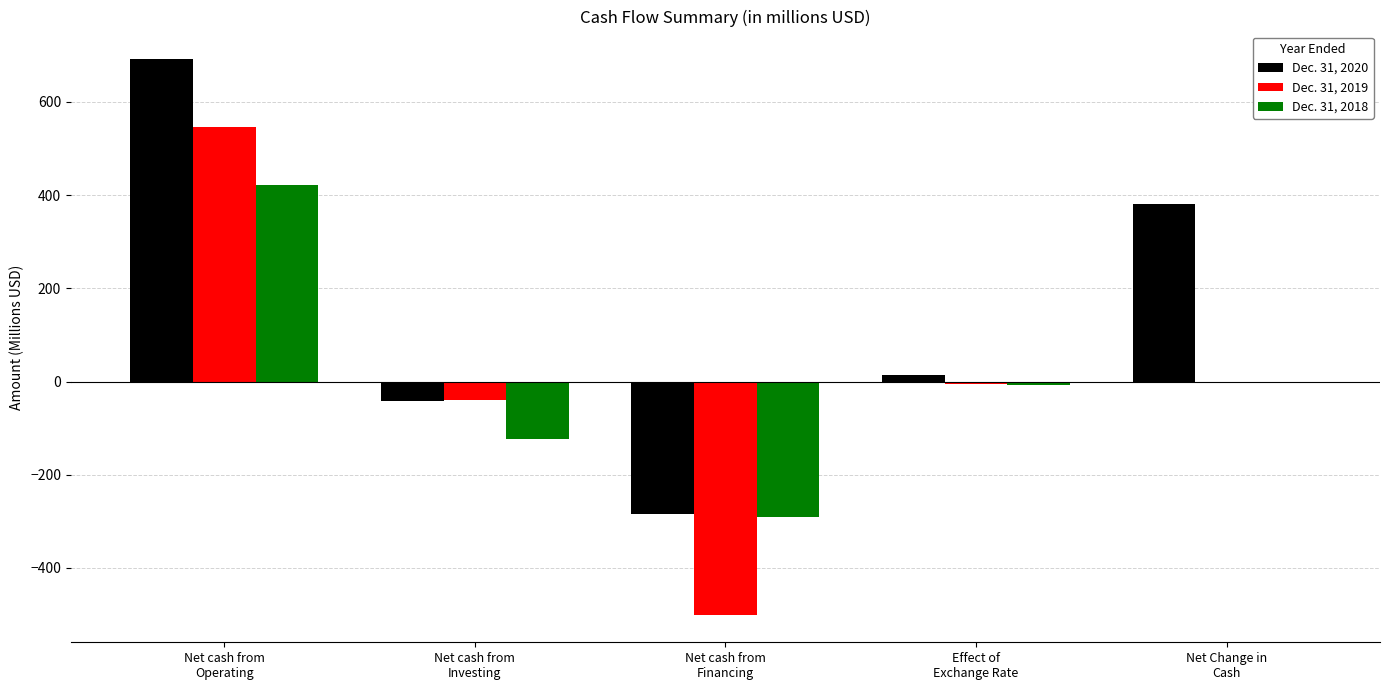

How many values in the Dec. 31, 2020 series exceed 14?

3